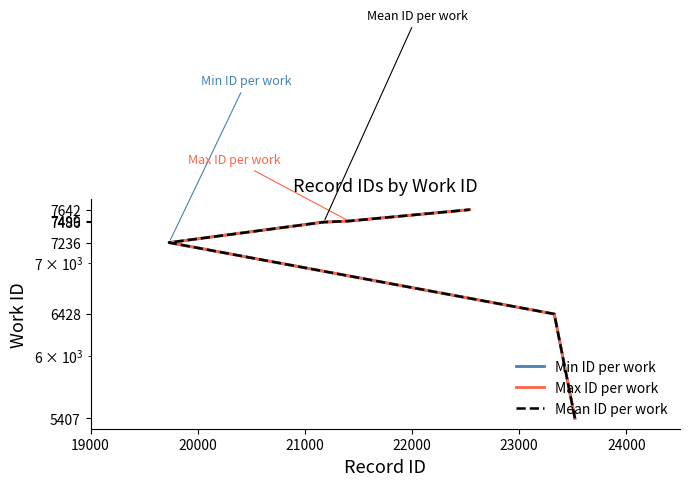

What is the minimum value for Min ID per work?

5407